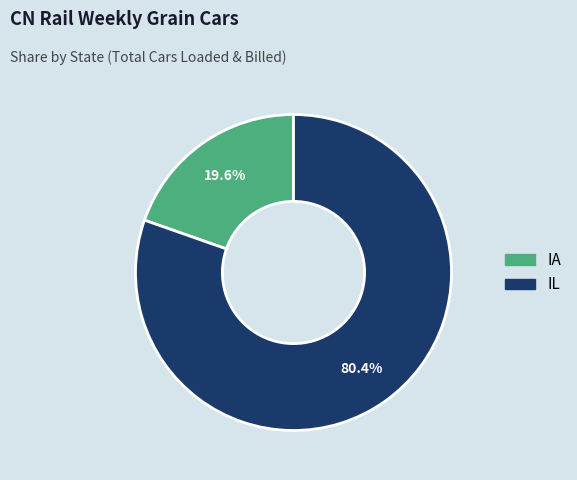

How many segments does this pie chart have?

2